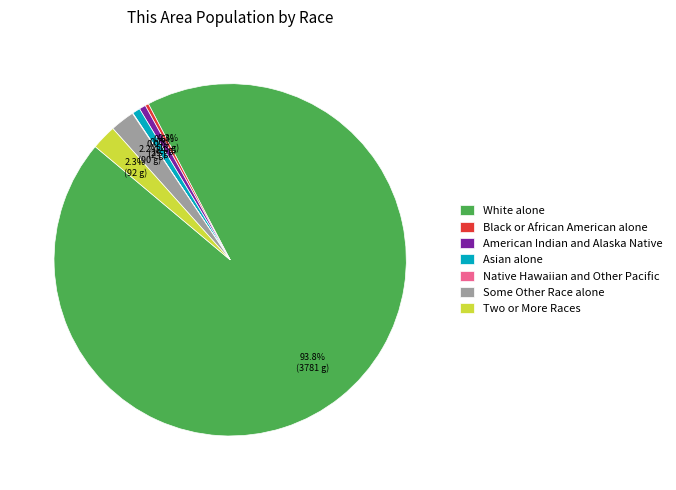

What is the majority slice?

White alone